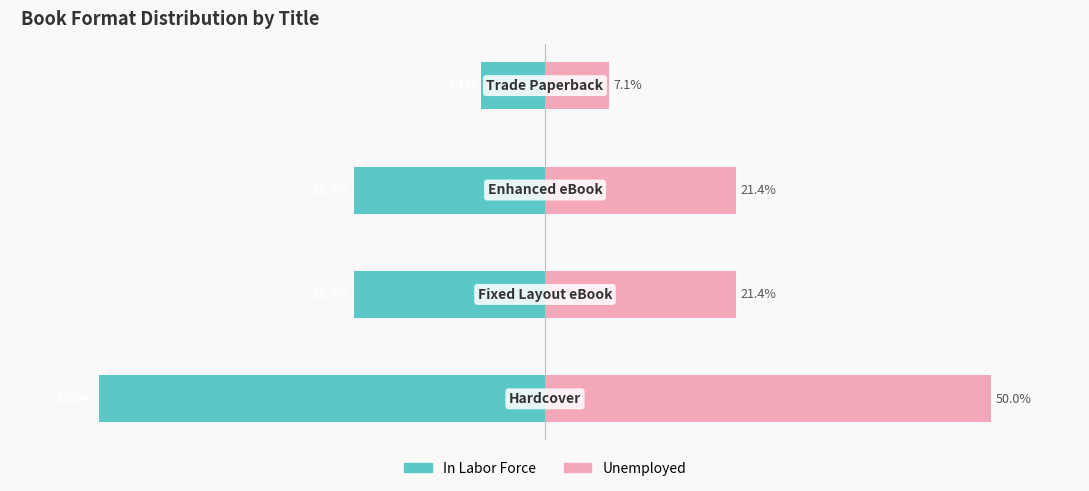

Reading left to right, extract all data points from this chart.

In Labor Force: 0=-50.0	1=-21.4	2=-21.4	3=-7.1
Unemployed: 0=50.0	1=21.4	2=21.4	3=7.1